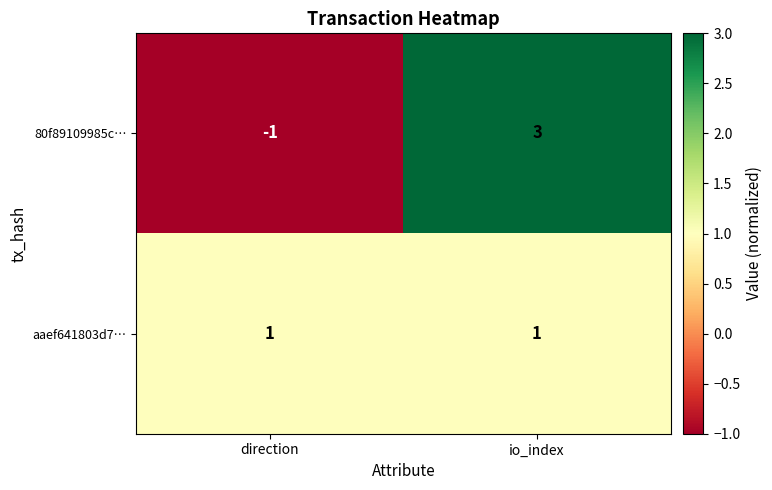

At which category is the sum across all series the highest?

io_index